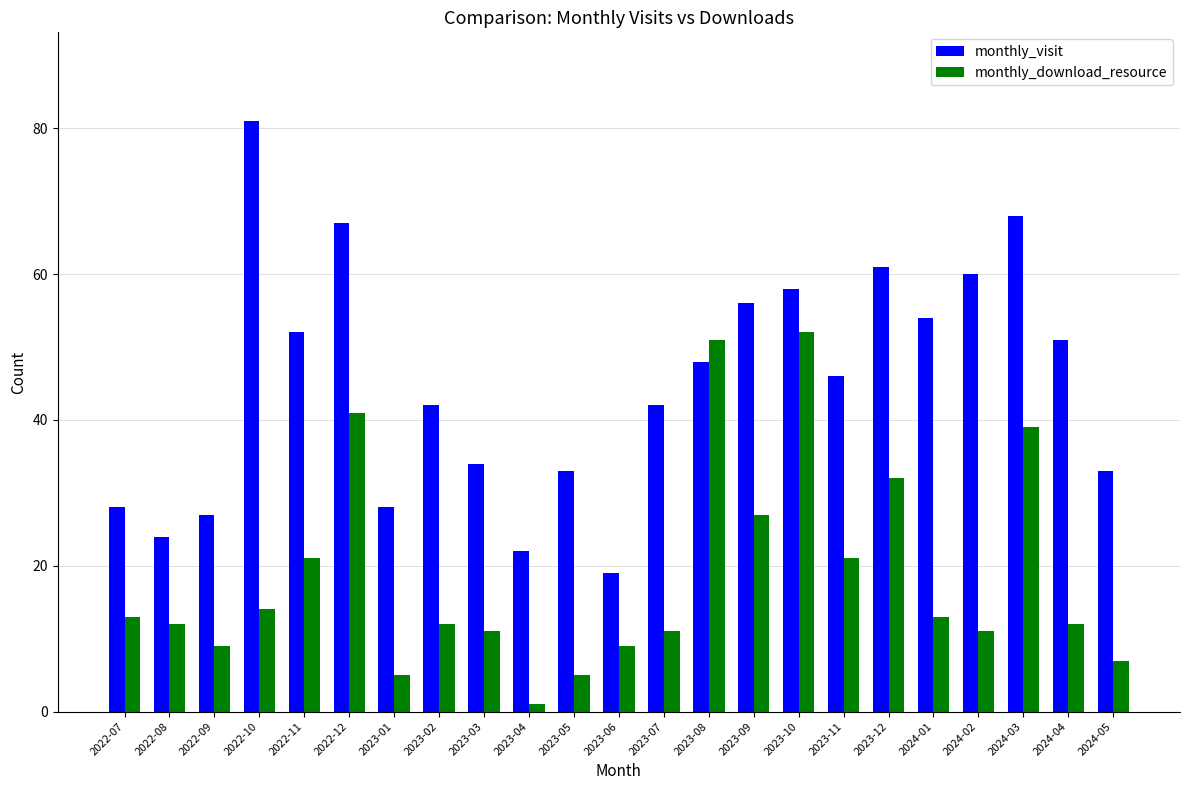

Are the bars horizontal?

No